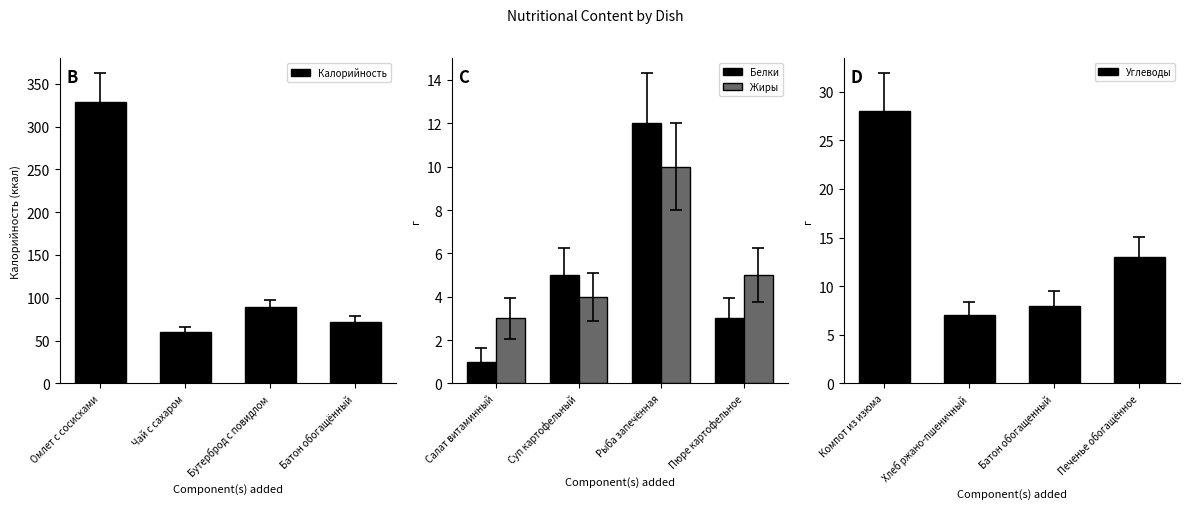

List the series in order of their peak value, lowest first.

Жиры, Белки, Углеводы, Калорийность